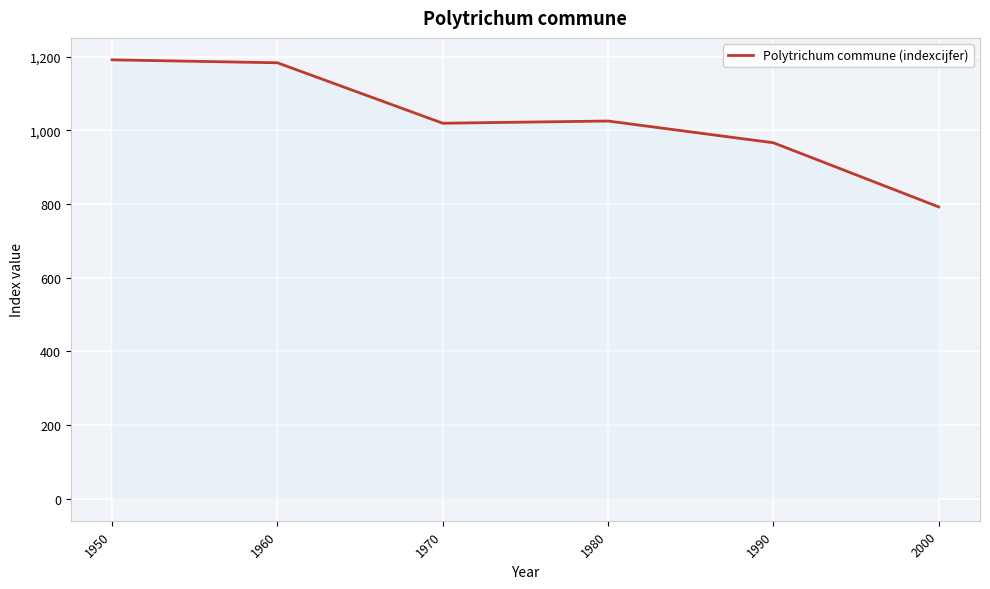

What is the average value?

1029